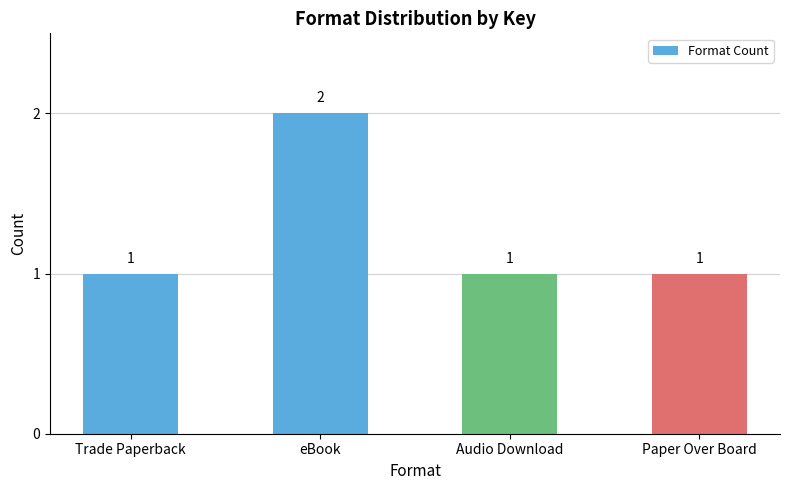

Which category has the highest value across all series?

eBook